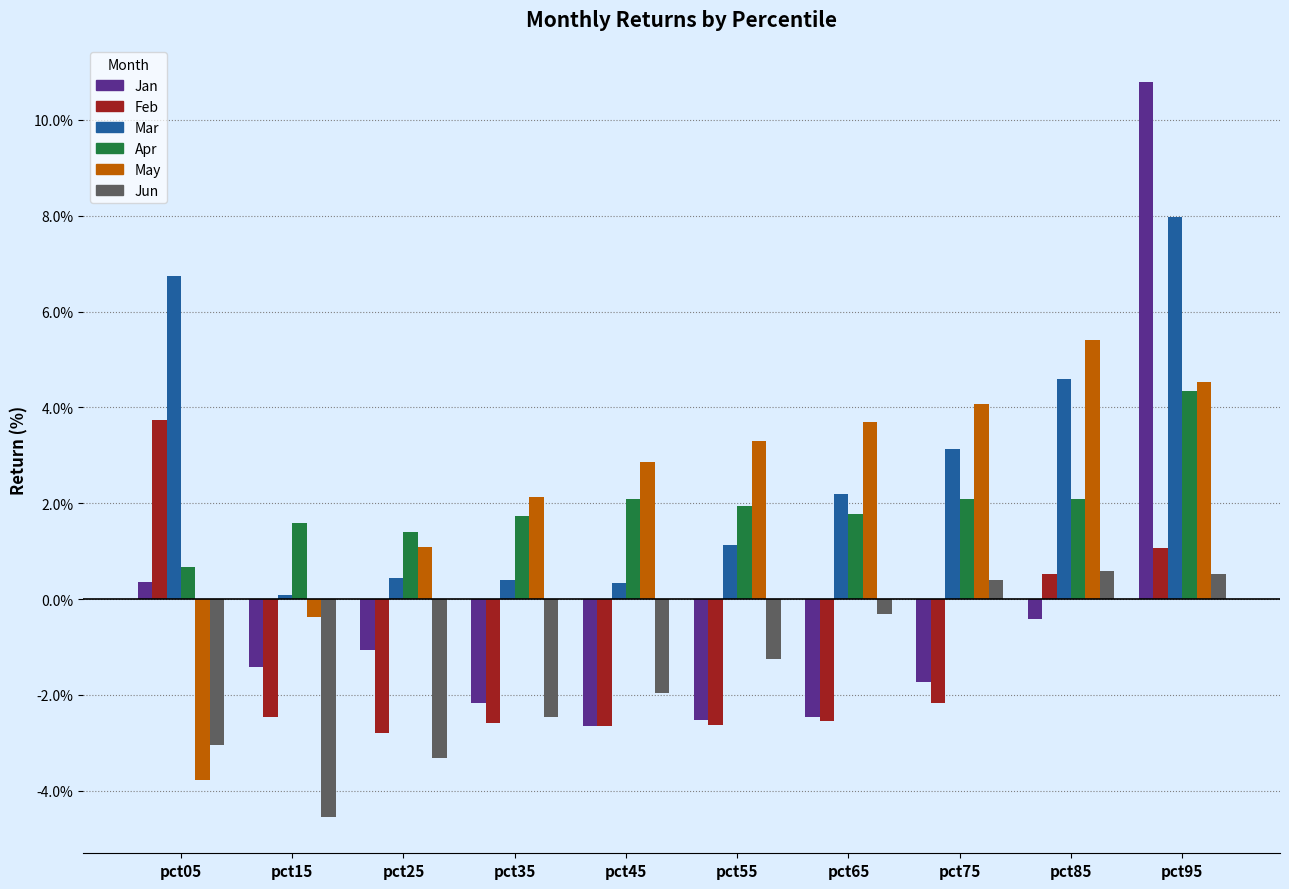

At which category is the sum across all series the highest?

pct95